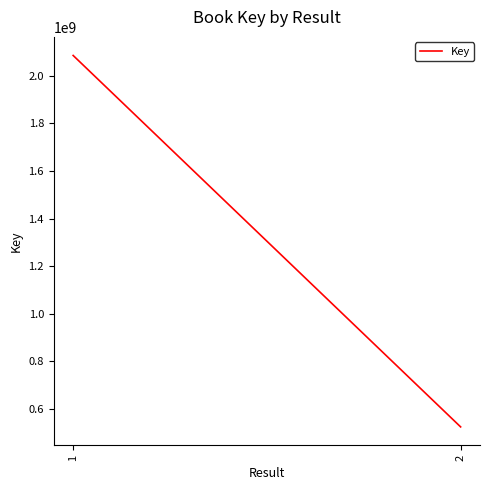

What is the change in value from 1 to 2?

-1562013598